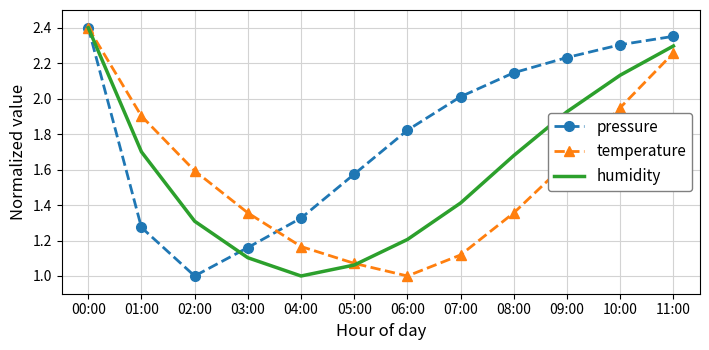

At which label does pressure reach its minimum?

02:00